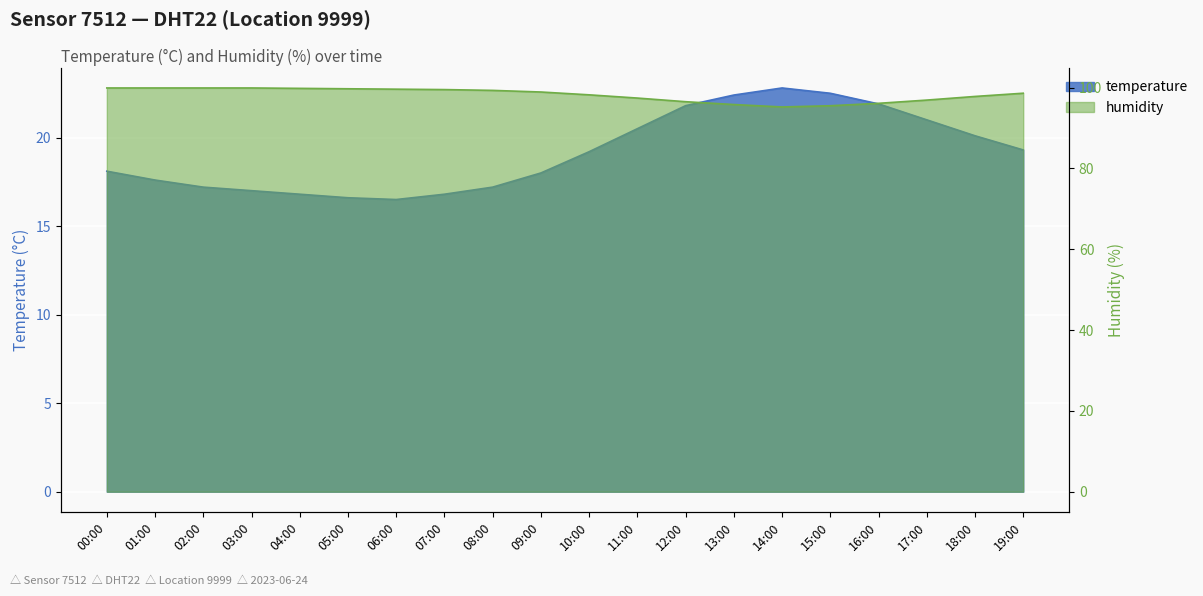

At which category is the sum across all series the highest?

12:00